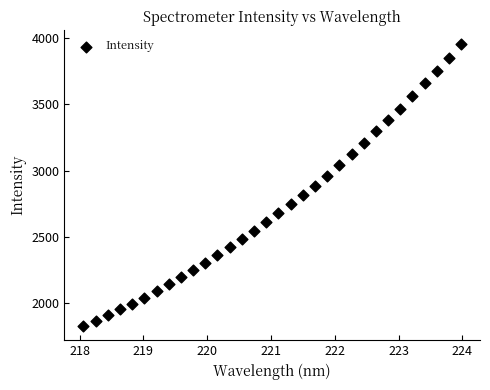

What is the range of Y values (max minus min)?

2124.8